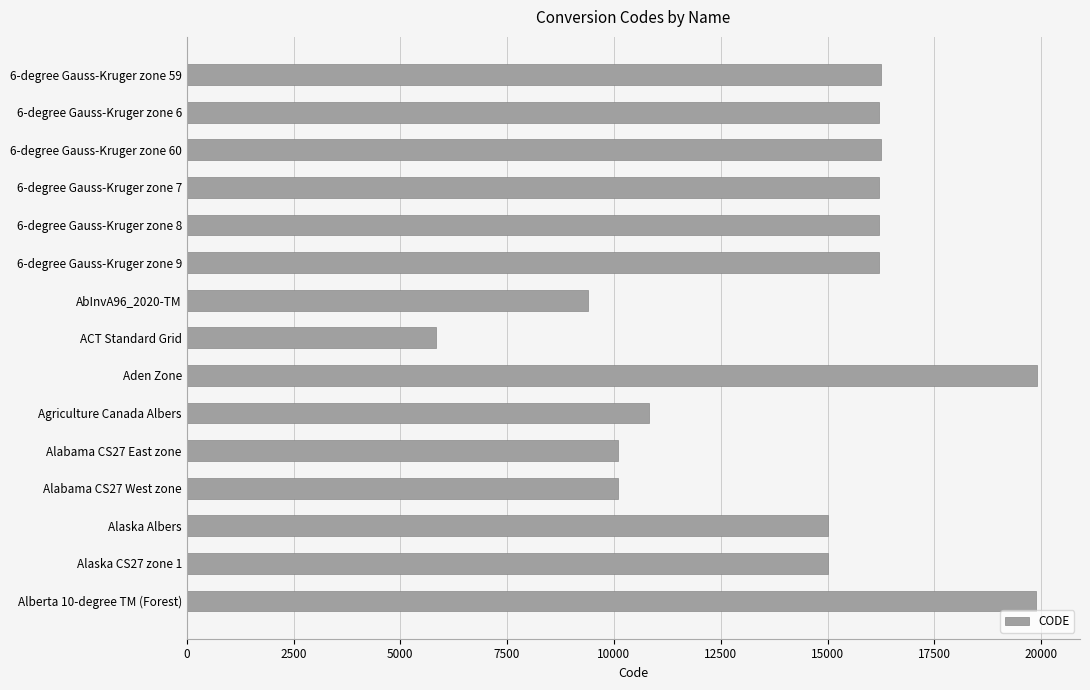

What is the greatest value displayed?

19915